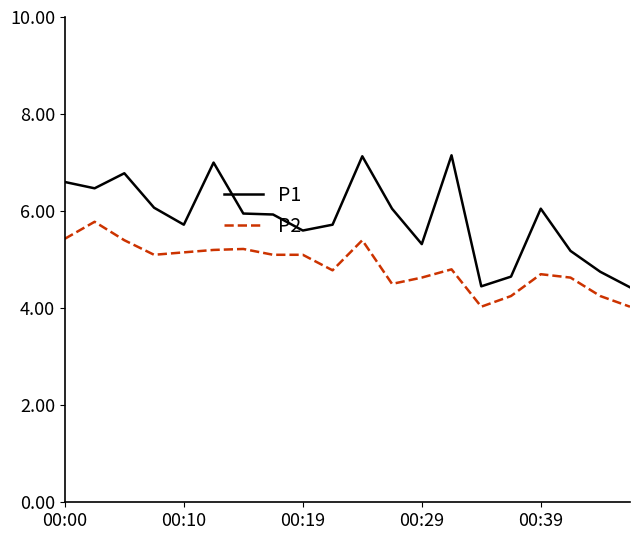

List the series in order of their peak value, highest first.

P1, P2